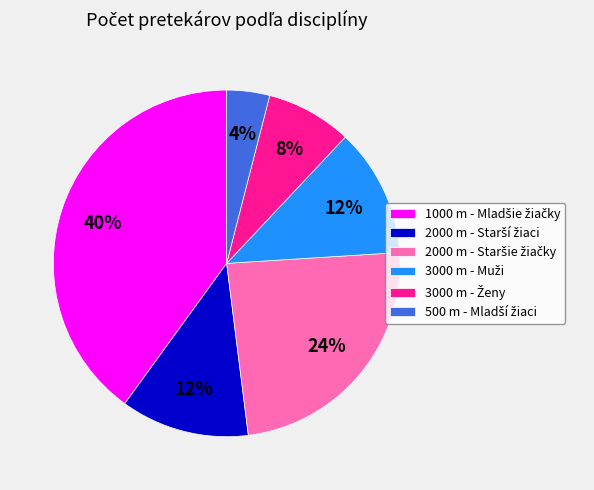

Is there a majority slice in this chart?

No